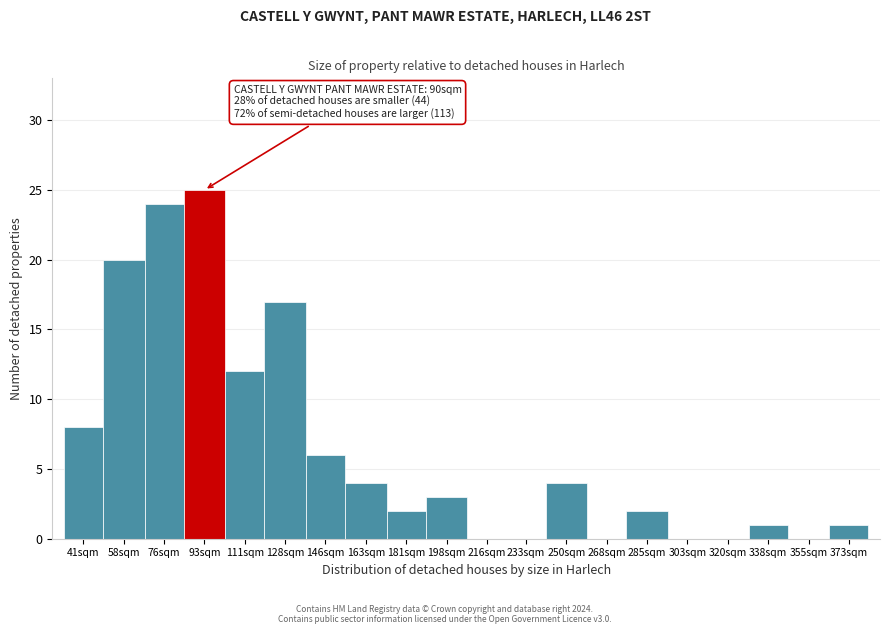

Reading right to left, what are all the values shown in this chart?

373sqm=1	355sqm=0	338sqm=1	320sqm=0	303sqm=0	285sqm=2	268sqm=0	250sqm=4	233sqm=0	216sqm=0	198sqm=3	181sqm=2	163sqm=4	146sqm=6	128sqm=17	111sqm=12	93sqm=25	76sqm=24	58sqm=20	41sqm=8